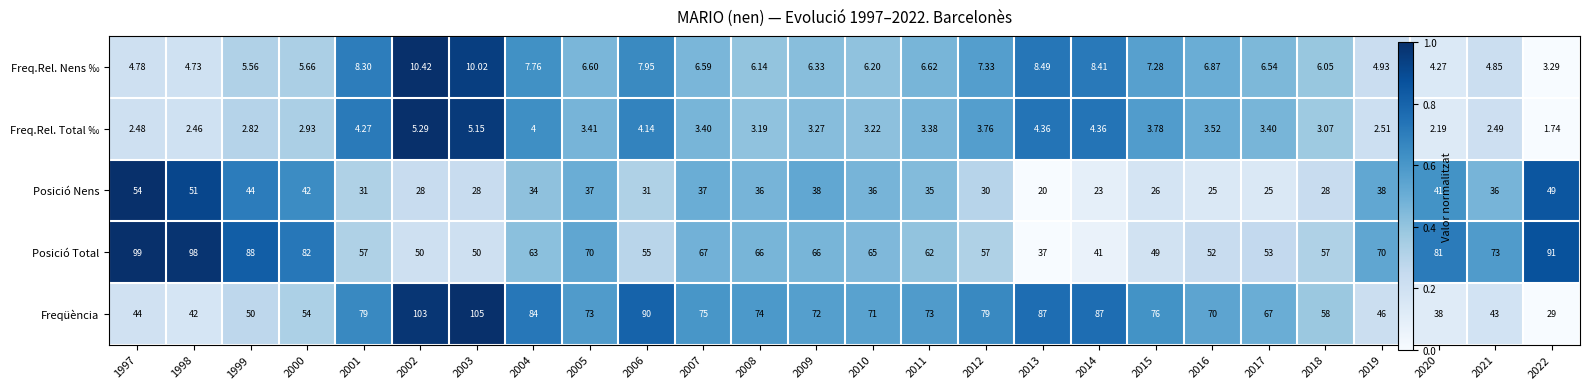

Rank the series by their maximum value, from lowest to highest.

Freq.Rel. Total ‰, Freq.Rel. Nens ‰, Posició Nens, Posició Total, Freqüència